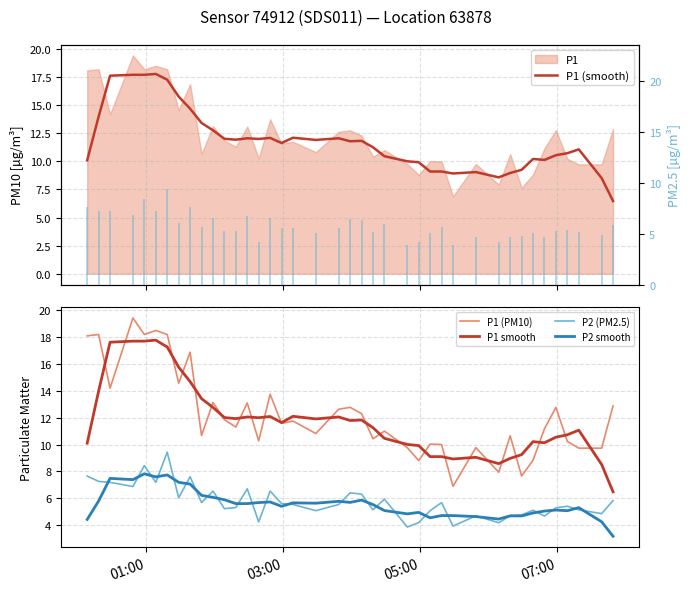

What is the maximum value for P1 (PM10)?

19.4